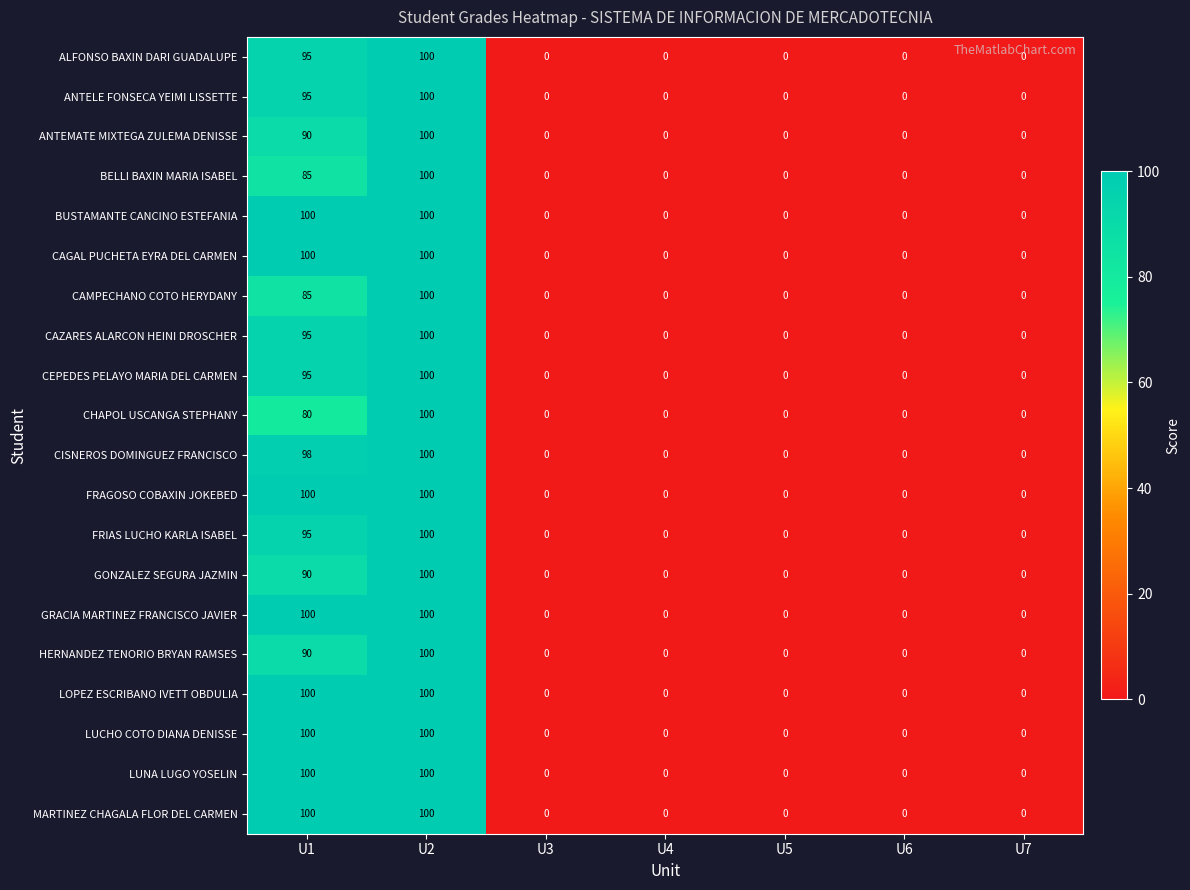

True or false: CISNEROS DOMINGUEZ FRANCISCO has a value of 0 at U5.

True